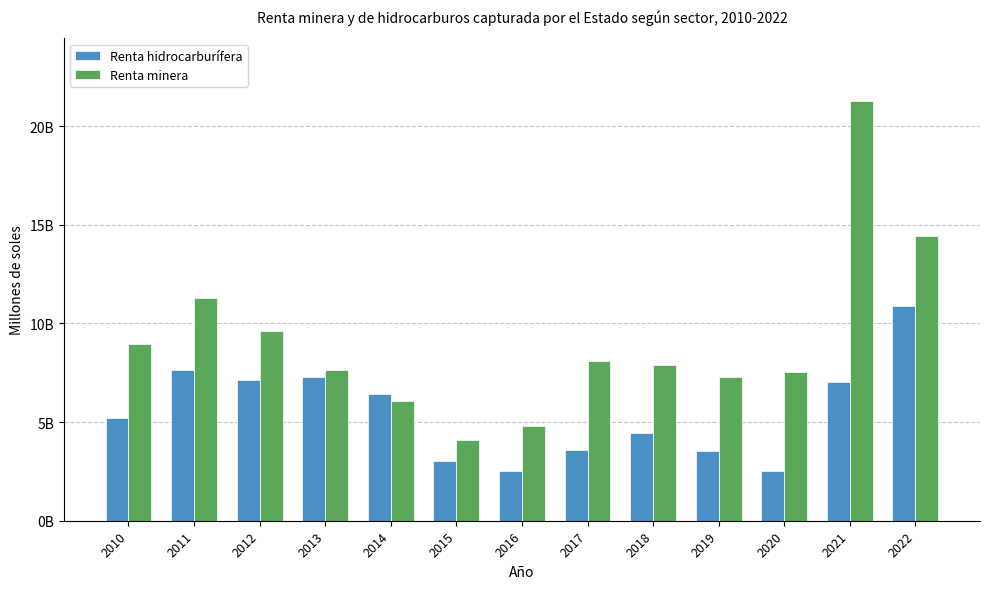

Are the bars grouped side by side (vs. stacked)?

Yes